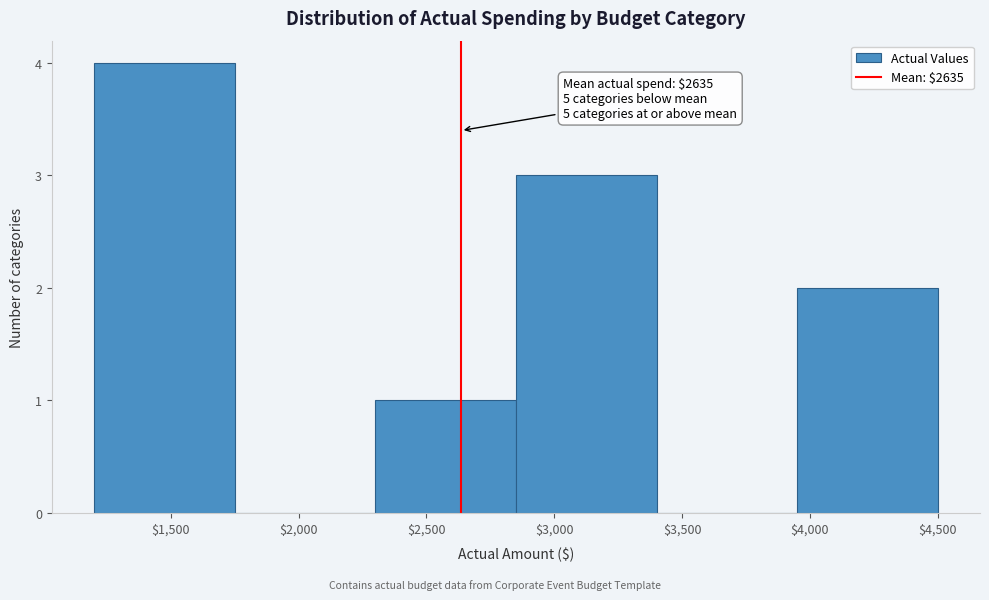

Which range on the x-axis has the tallest bar?

1200 to 1750